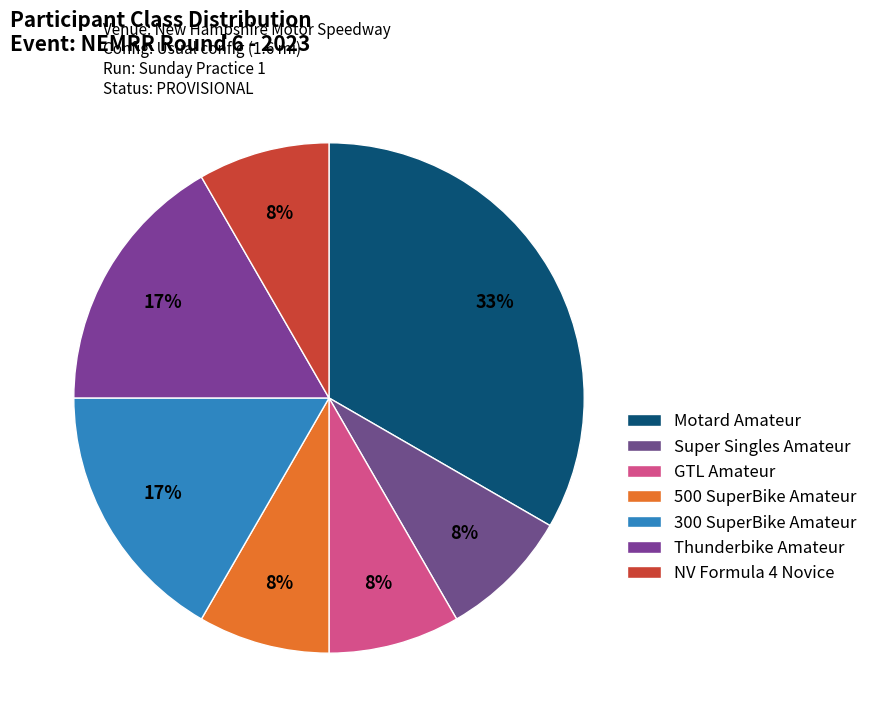

Which has a higher value, GTL Amateur or Super Singles Amateur?

GTL Amateur